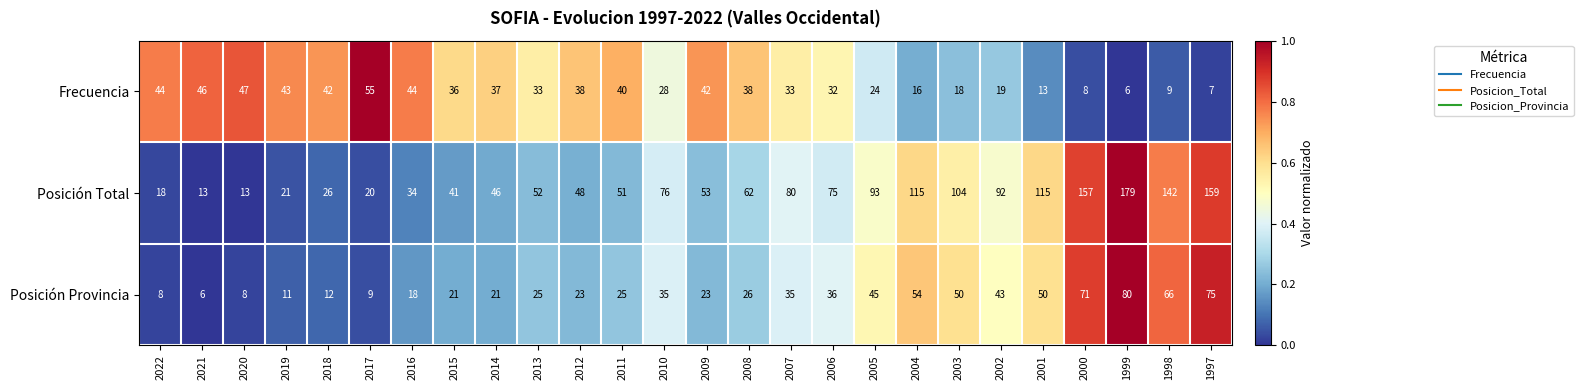

Rank the series by their maximum value, from highest to lowest.

Posición Total, Posición Provincia, Frecuencia